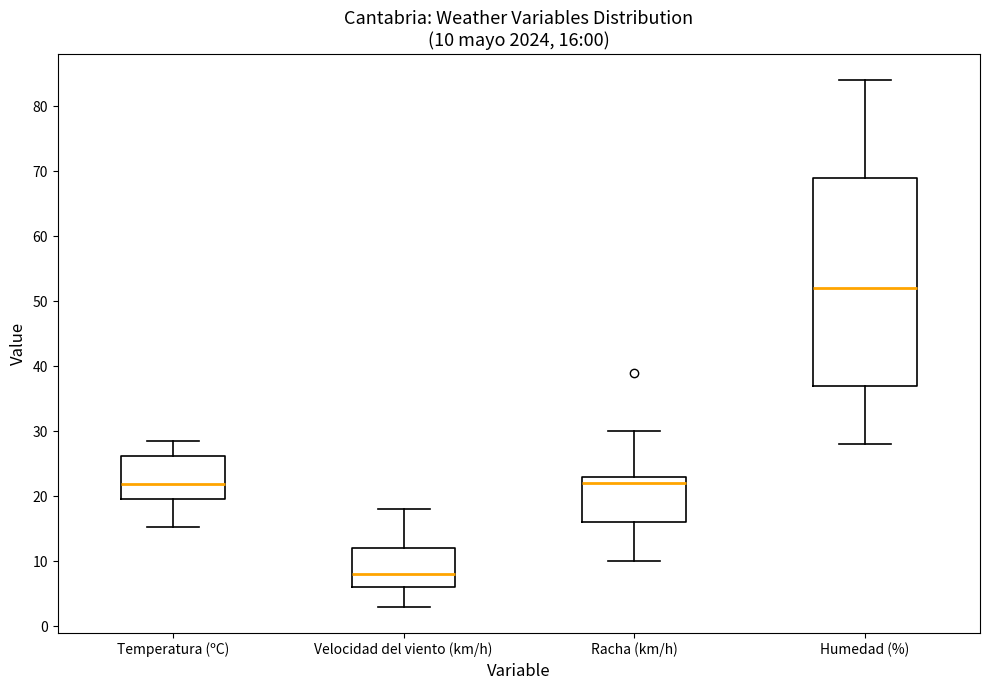

Which box has the lowest median line?

Velocidad del viento (km/h)